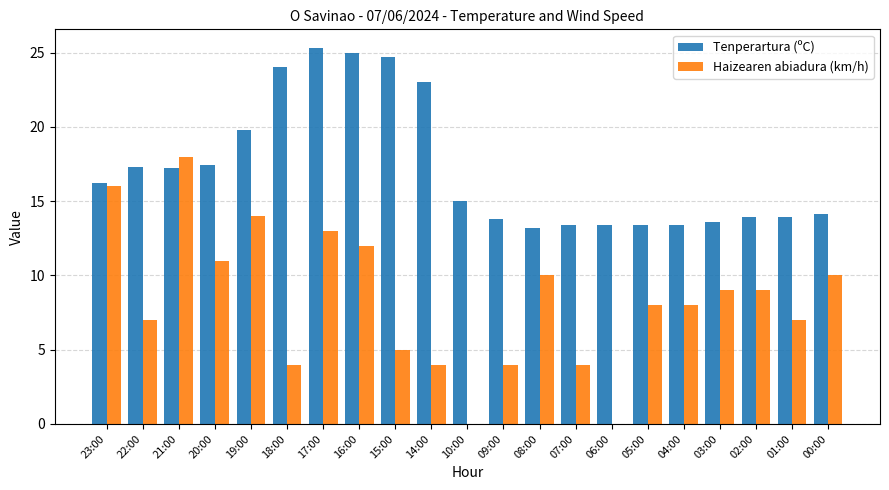

What are all the series names shown in the legend?

Tenperartura (ºC), Haizearen abiadura (km/h)